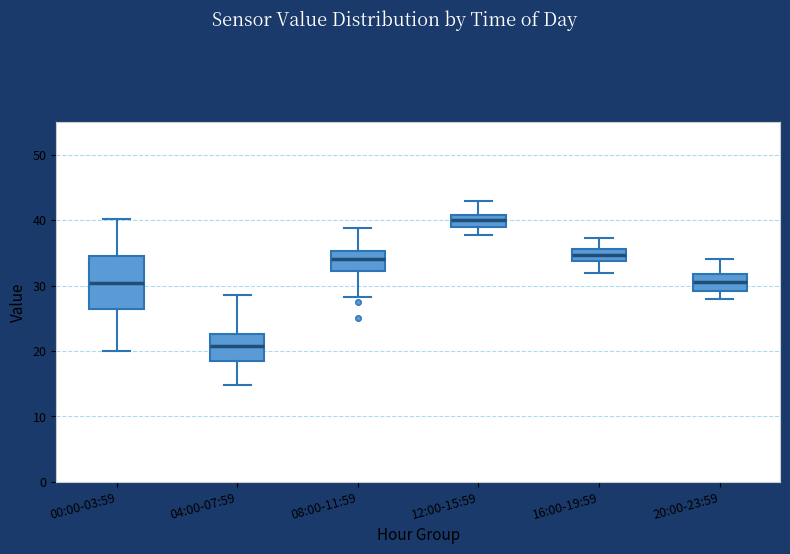

Where is the lower edge of the box for 20:00-23:59 on the y-axis? The values are not printed on the chart, so give them approximately, as read against the axis.

29